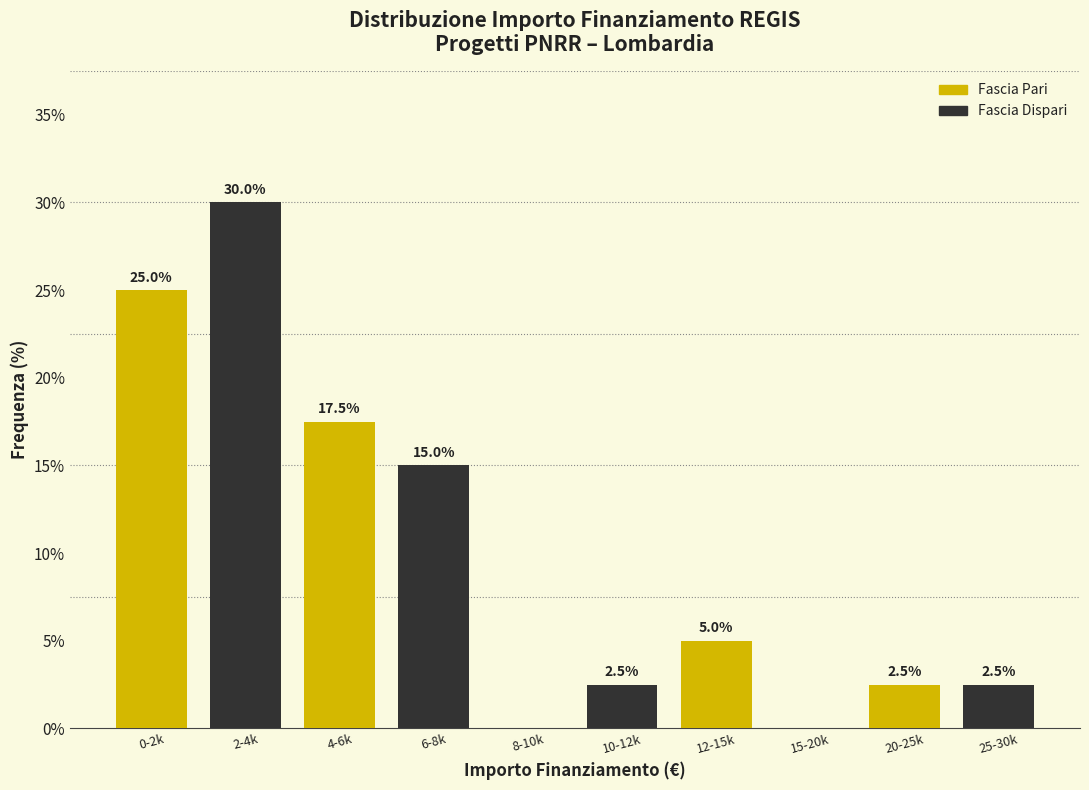

What is the total value across all series at 4-6k?

32.5